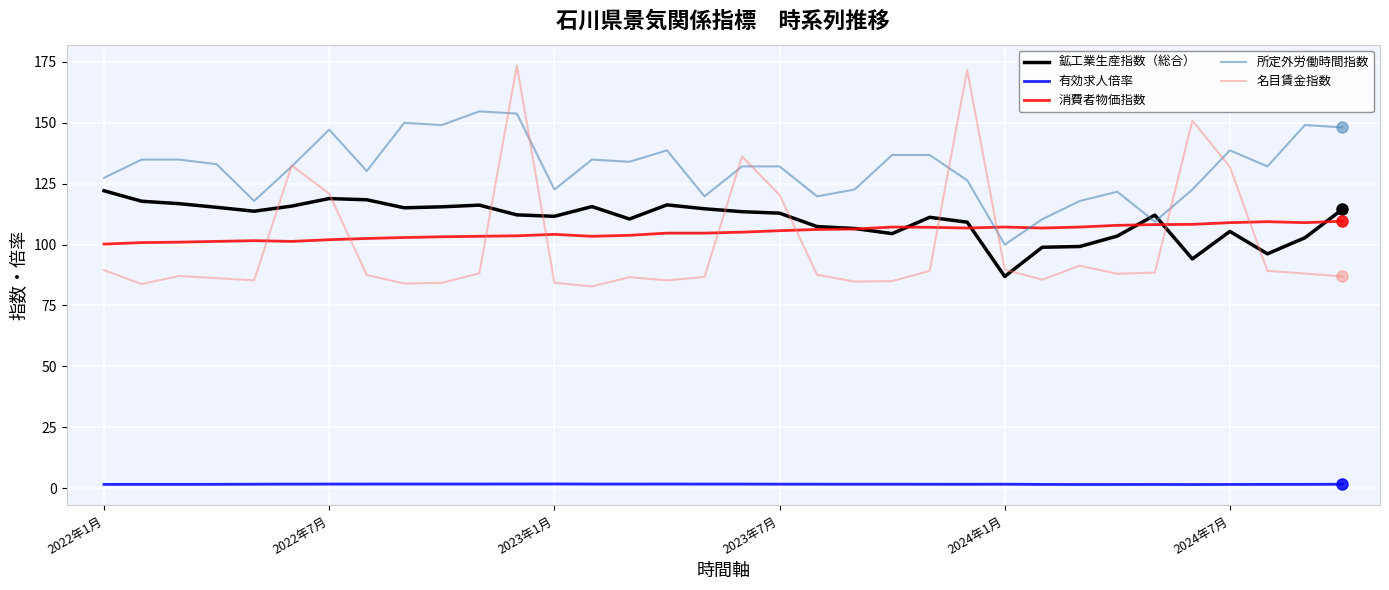

Which series has the largest range (max minus min)?

名目賃金指数